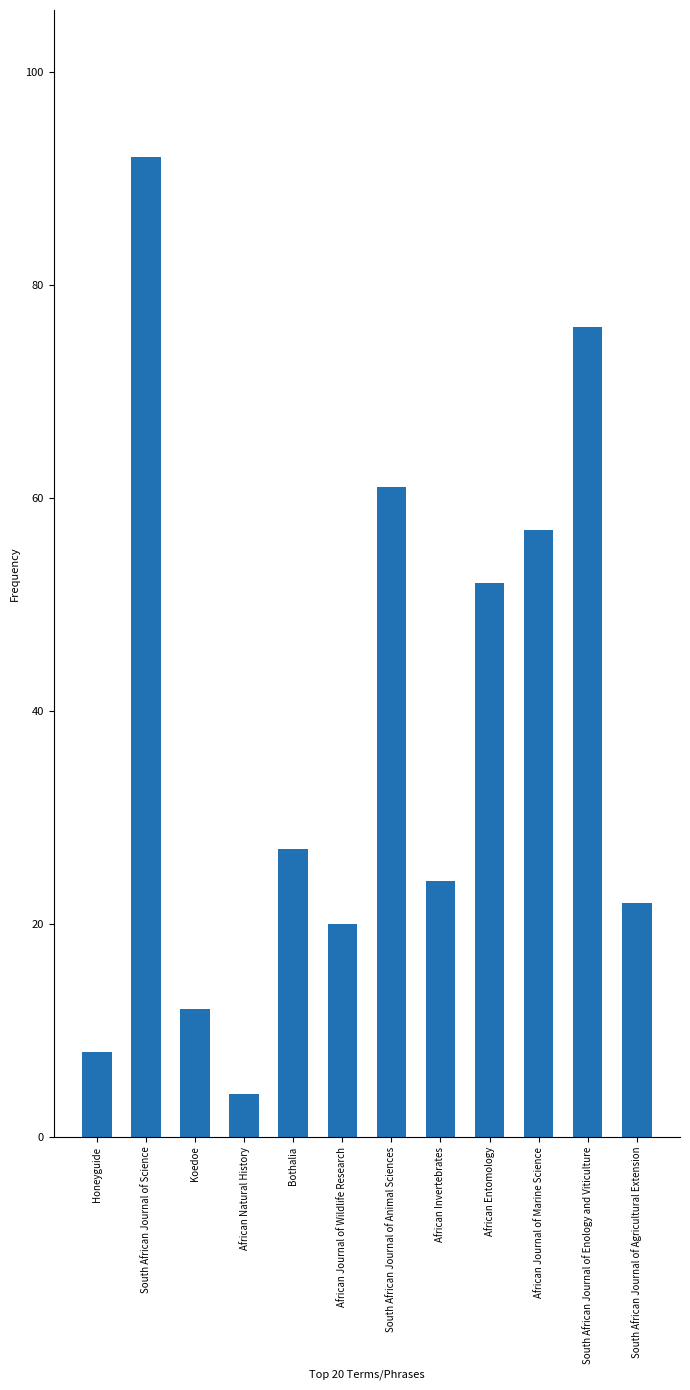

What is the maximum value shown in the chart?

92